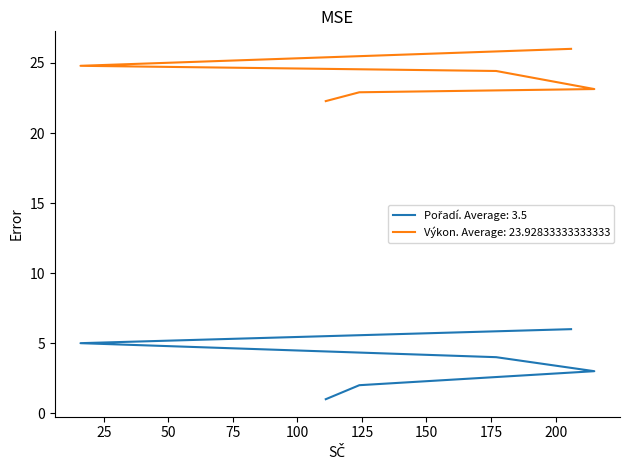

Where is Pořadí nearest to the value 3?

215